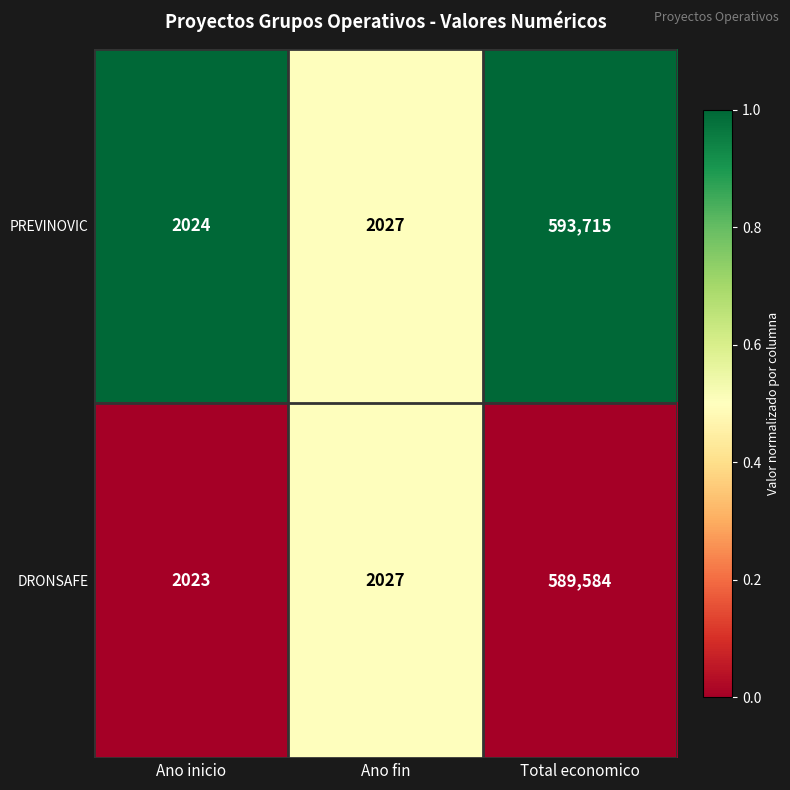

Which category has the lowest value across all series?

Ano inicio